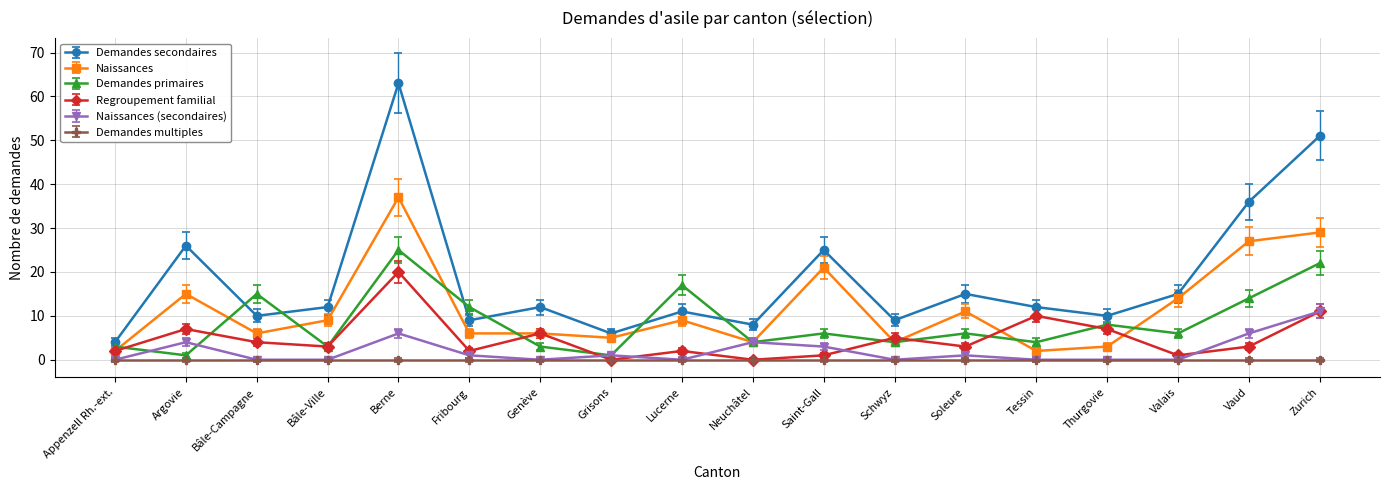

Which series has the largest total across all categories?

Demandes secondaires